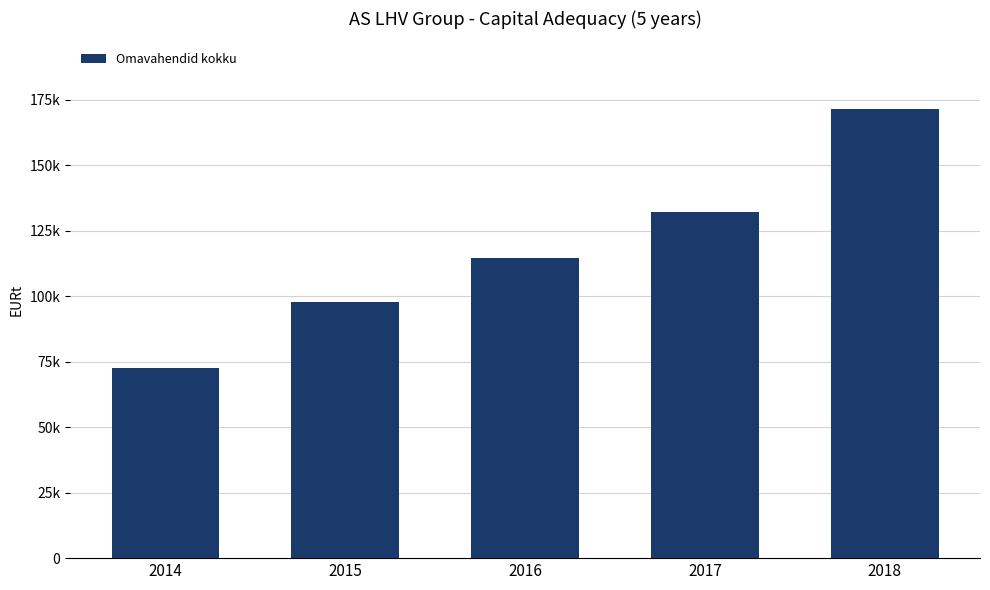

What is the difference between the maximum and second lowest values?

73911.8